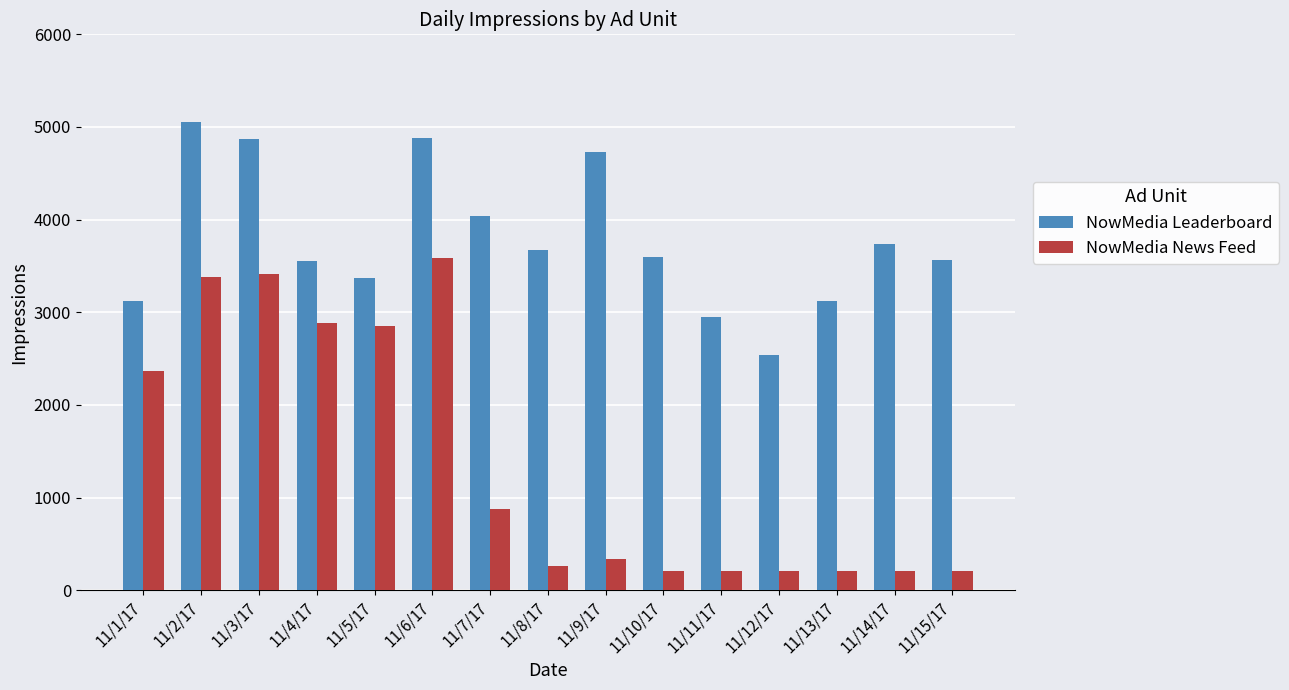

Which series has the widest spread of values?

NowMedia News Feed